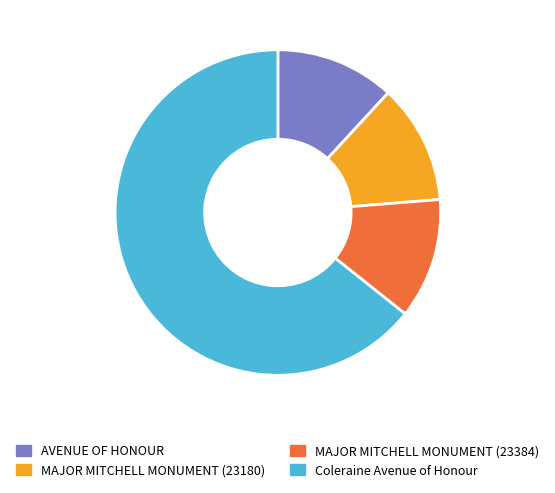

Which slice represents more than half of the pie?

Coleraine Avenue of Honour